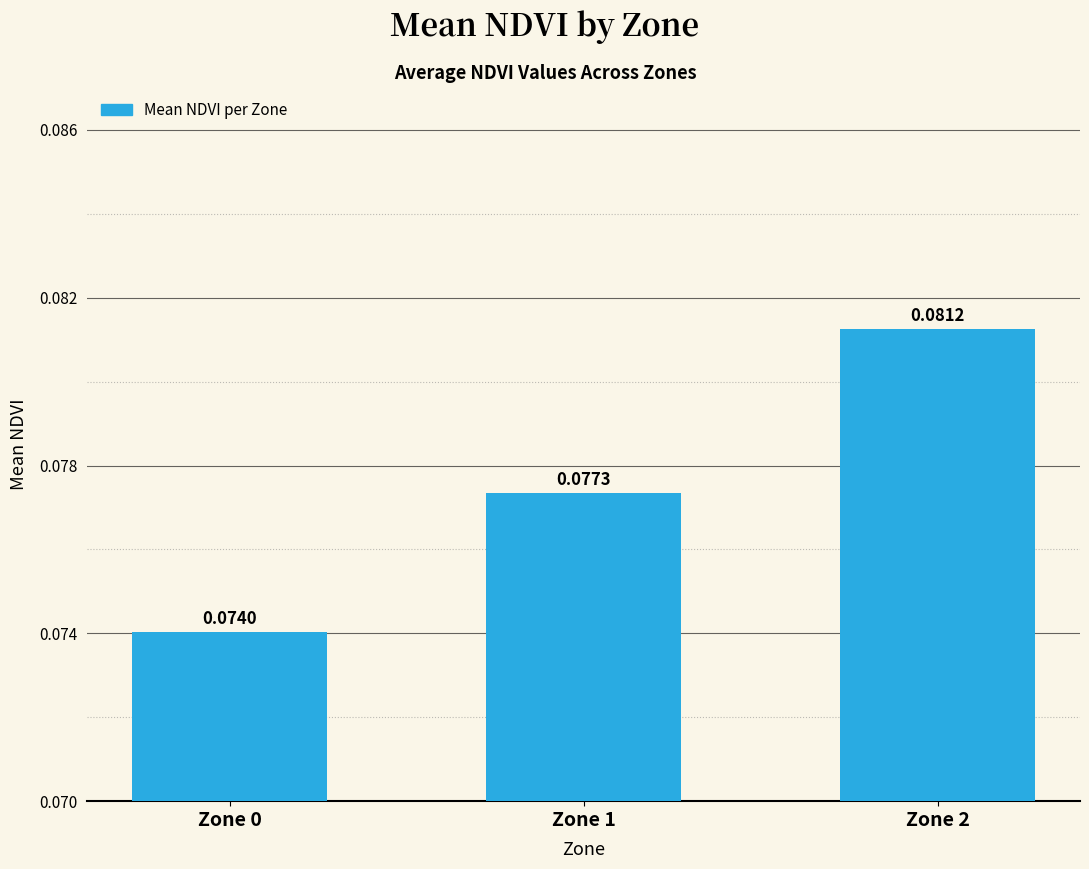

Which label corresponds to the smallest value in the chart?

Zone 0